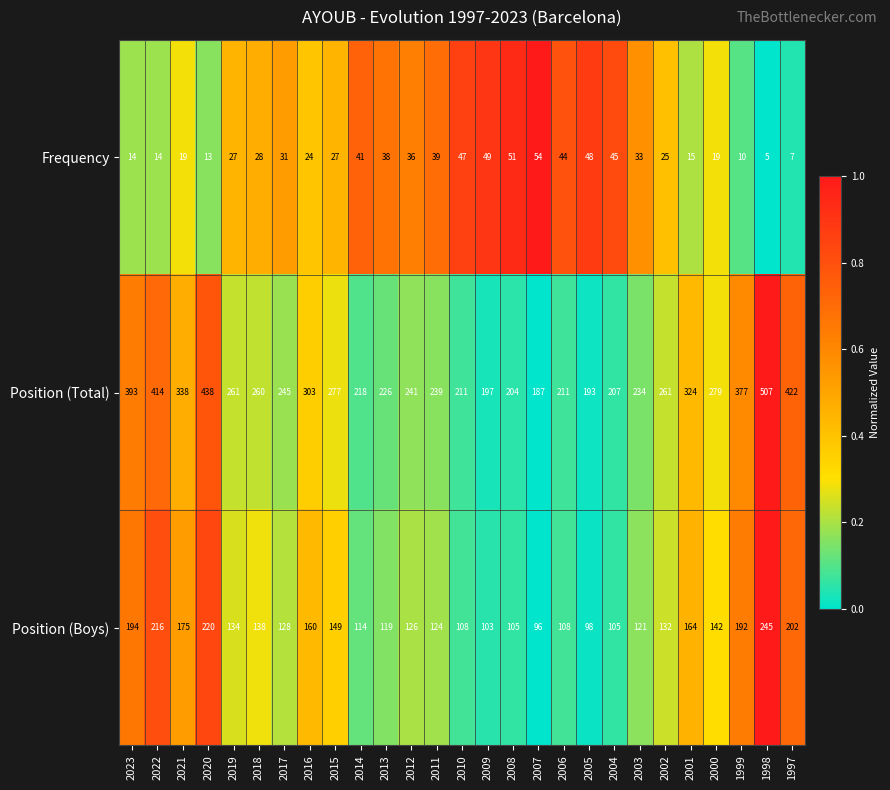

What is the total value across all series at 2010?

366